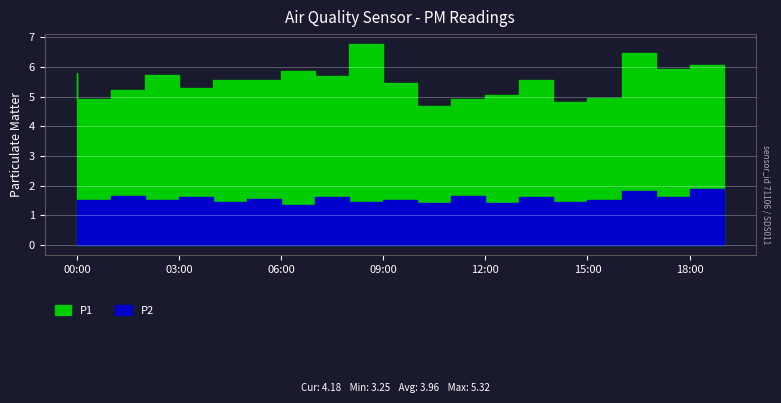

At how many categories does at least one series exceed 3?

20